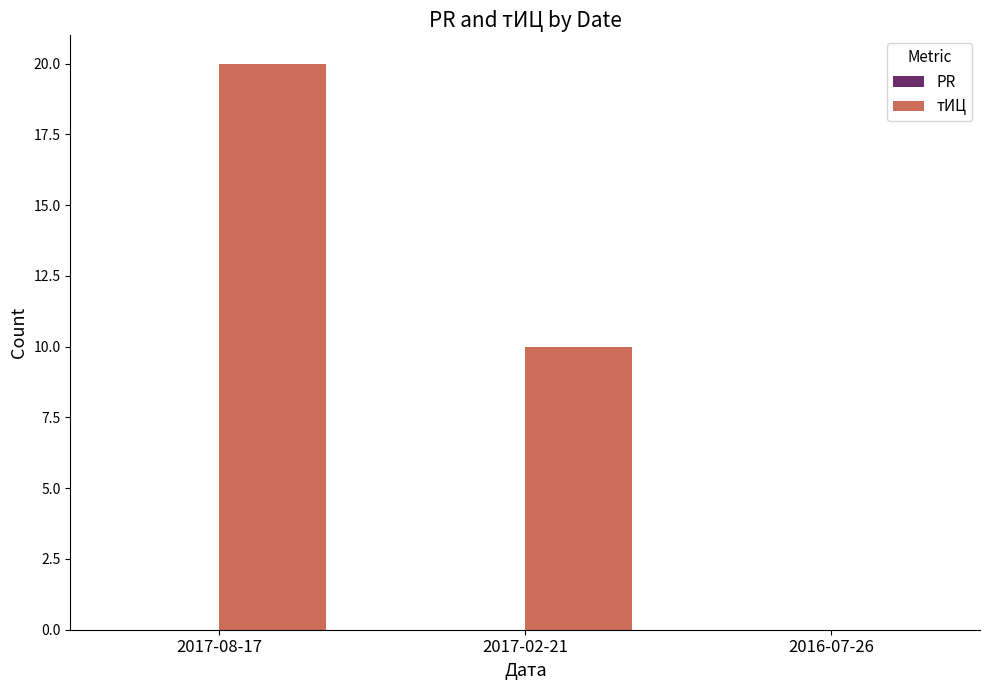

Which has a higher value, 2017-02-21 or 2016-07-26?

2017-02-21